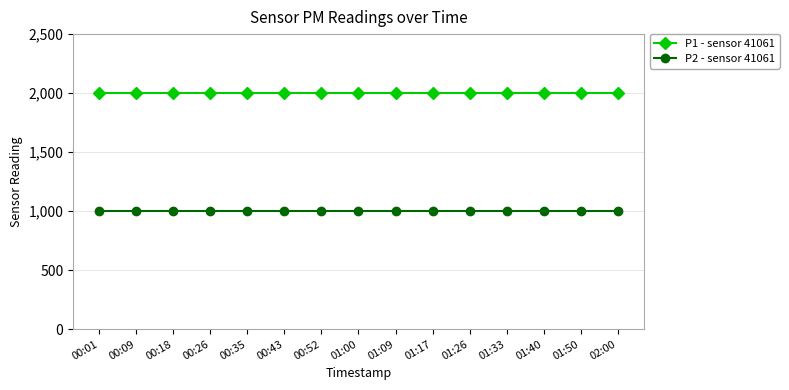

Count the number of data series in this chart.

2